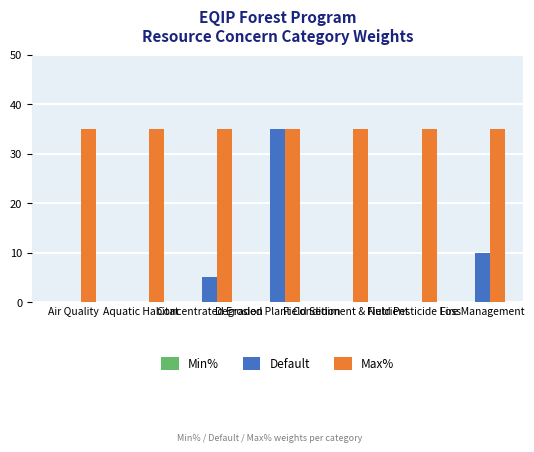

Which series has the largest total across all categories?

Max%